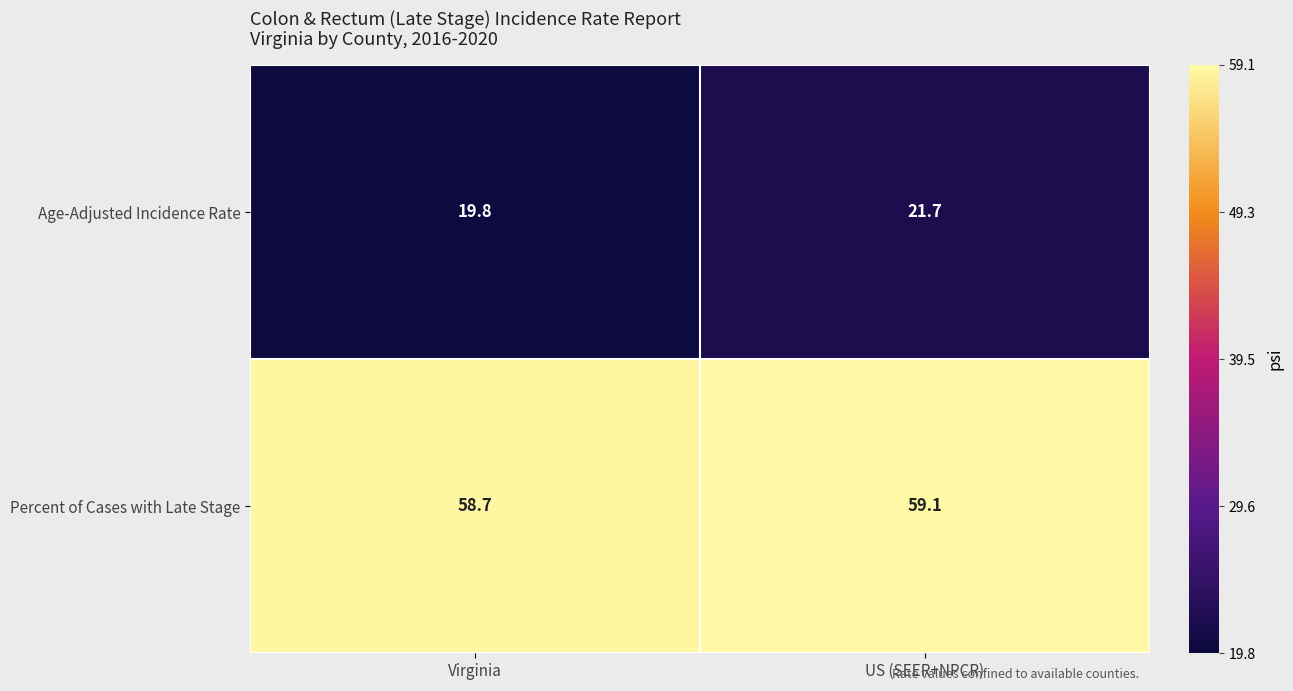

True or false: Age-Adjusted Incidence Rate has a value of 19.8 at Virginia.

True